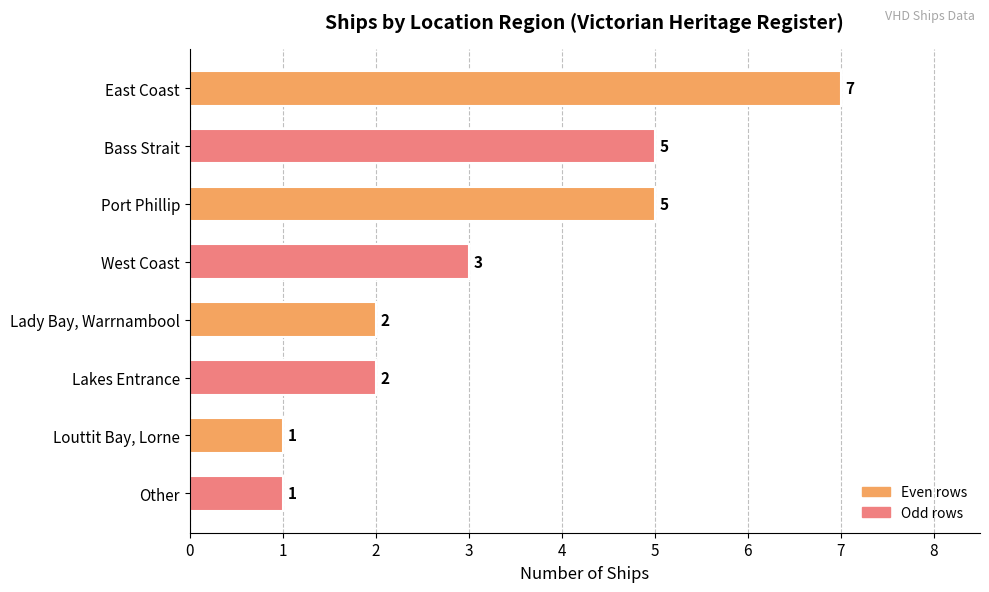

What is the value of the 4th bar from the top?

3